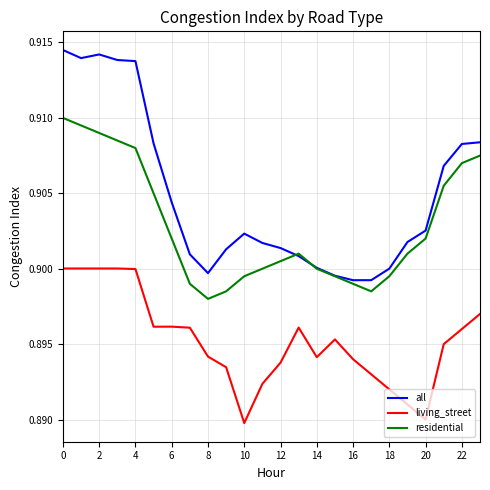

Which series has the largest range (max minus min)?

all